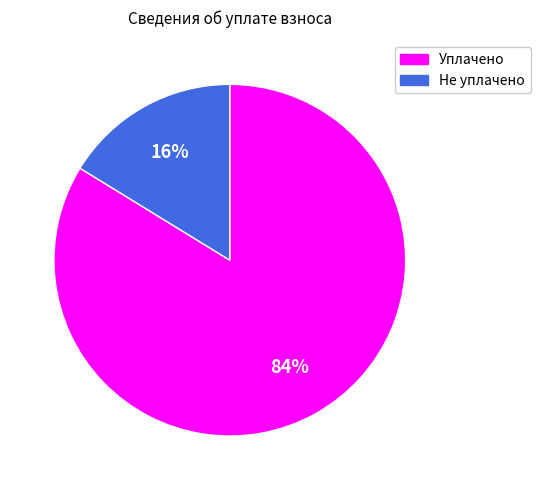

To the nearest percent, what is the difference between the largest and smallest slice percentages?

68%